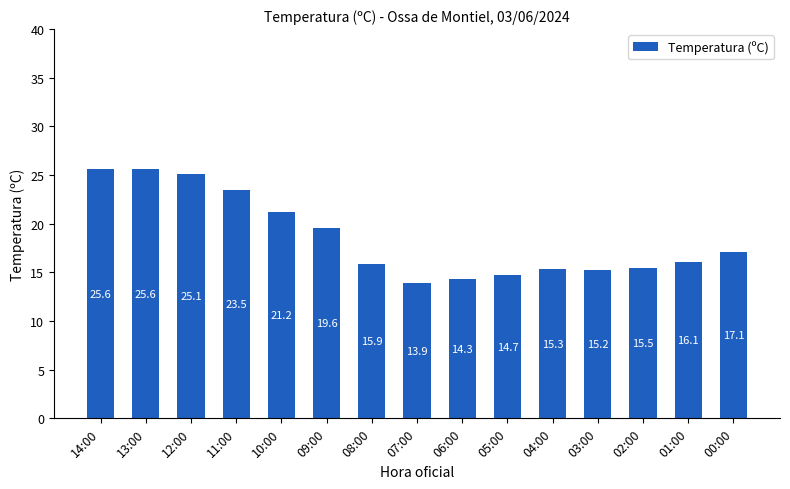

At which label does the data first exceed 16?

14:00